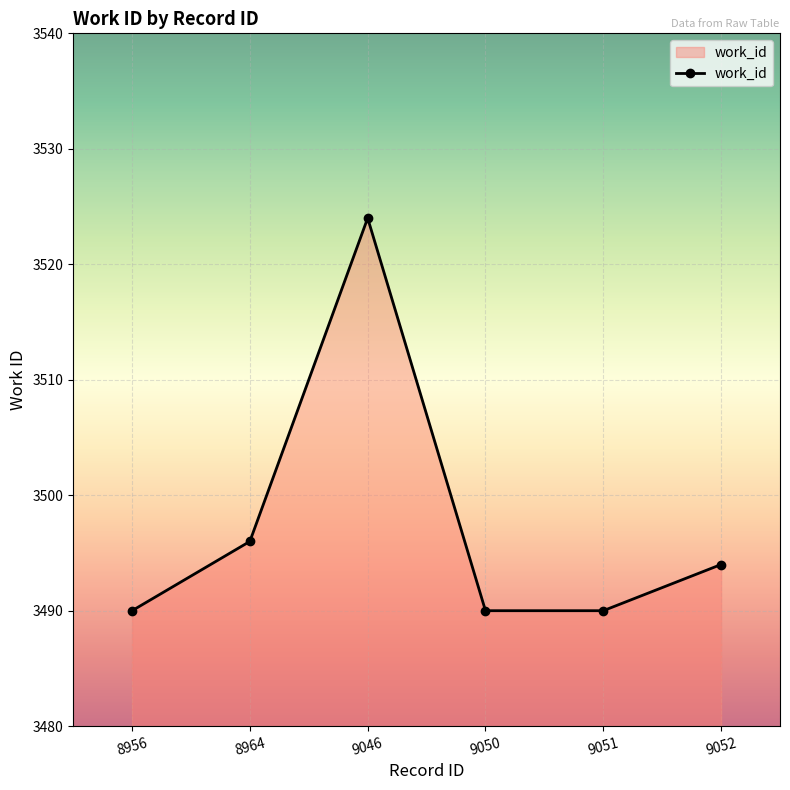

What is the greatest value displayed?

3524